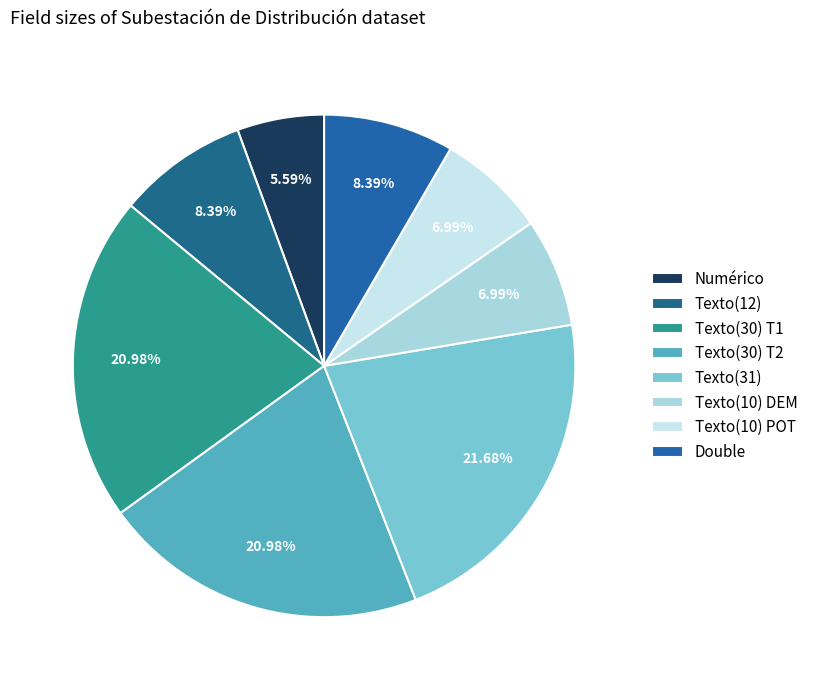

Is it true that Double is 1% of the pie?

False